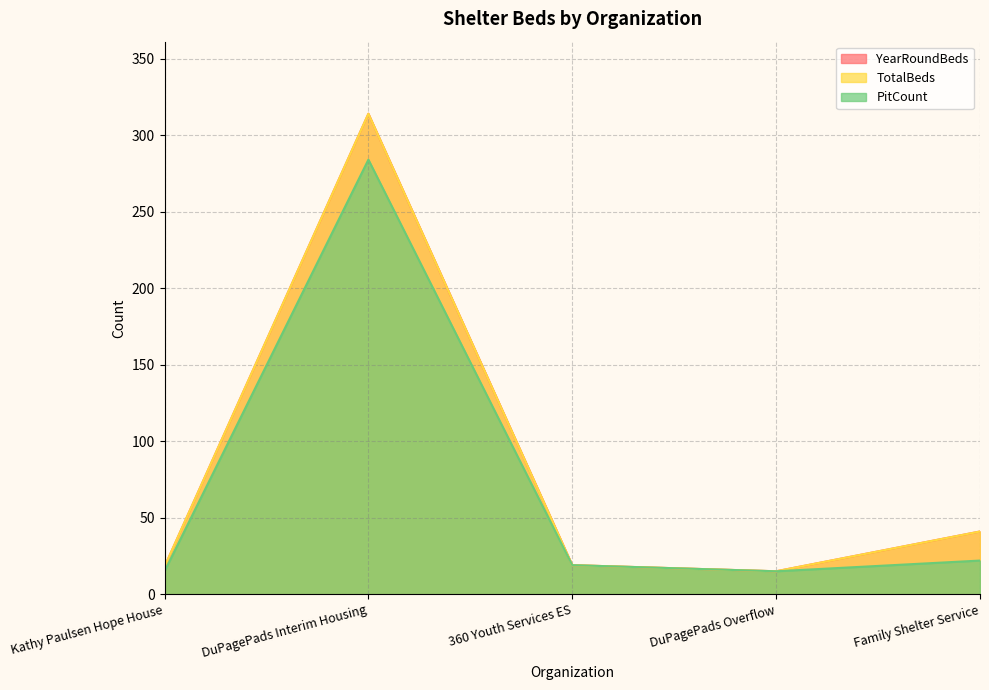

Reading right to left, transcribe all the data shown in this chart.

YearRoundBeds: Family Shelter Service=41	DuPagePads Overflow=15	360 Youth Services ES=19	DuPagePads Interim Housing=314	Kathy Paulsen Hope House=18
TotalBeds: Family Shelter Service=41	DuPagePads Overflow=15	360 Youth Services ES=19	DuPagePads Interim Housing=314	Kathy Paulsen Hope House=18
PitCount: Family Shelter Service=22	DuPagePads Overflow=15	360 Youth Services ES=19	DuPagePads Interim Housing=284	Kathy Paulsen Hope House=15